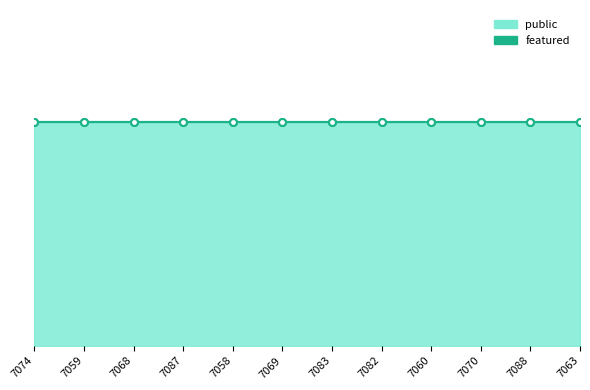

What position from the right is 7088?

2